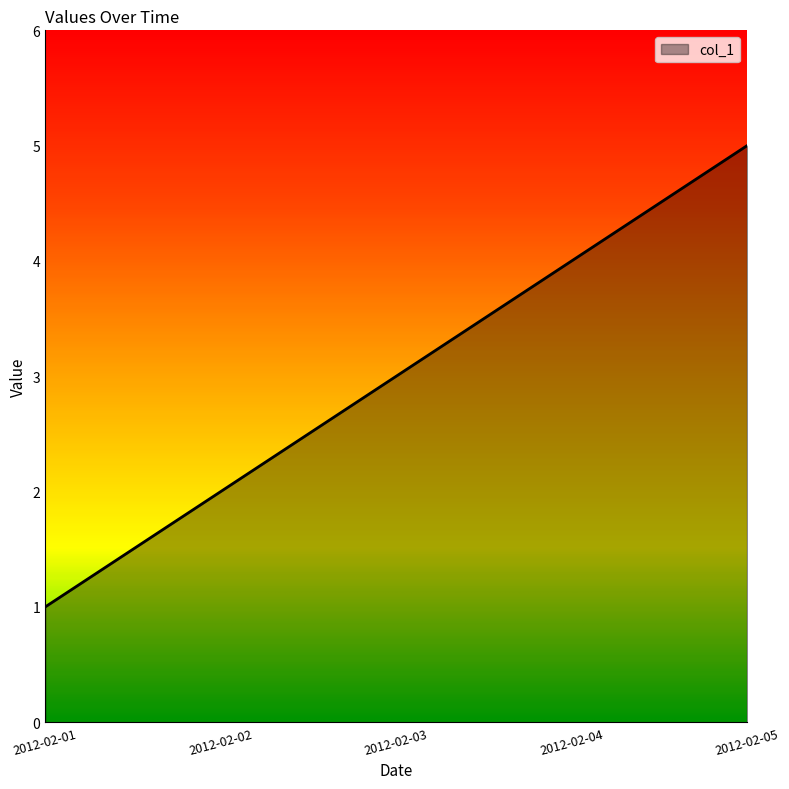

True or false: the data has more than 1 interior local peaks.

False